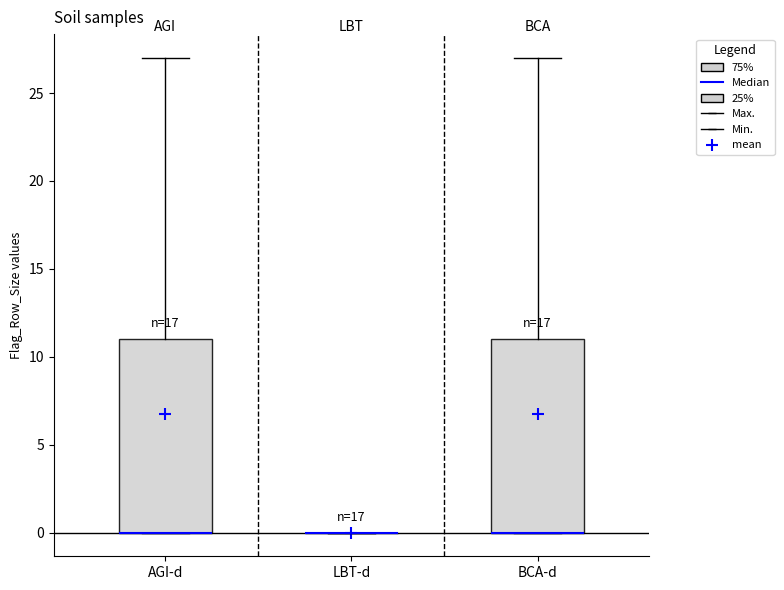

Reading left to right, transcribe this box plot: for each box, give where its median line is, the range the box spans, and where its two whiskers end, as read against the y-axis. The values are not printed on the chart, so give them approximately, as read against the axis.

AGI-d: median 0 (drawn on the box's lower edge), box 0 to 11, whiskers 0 to 27
LBT-d: box collapsed to a line at 0, whiskers 0 to 0
BCA-d: median 0 (drawn on the box's lower edge), box 0 to 11, whiskers 0 to 27